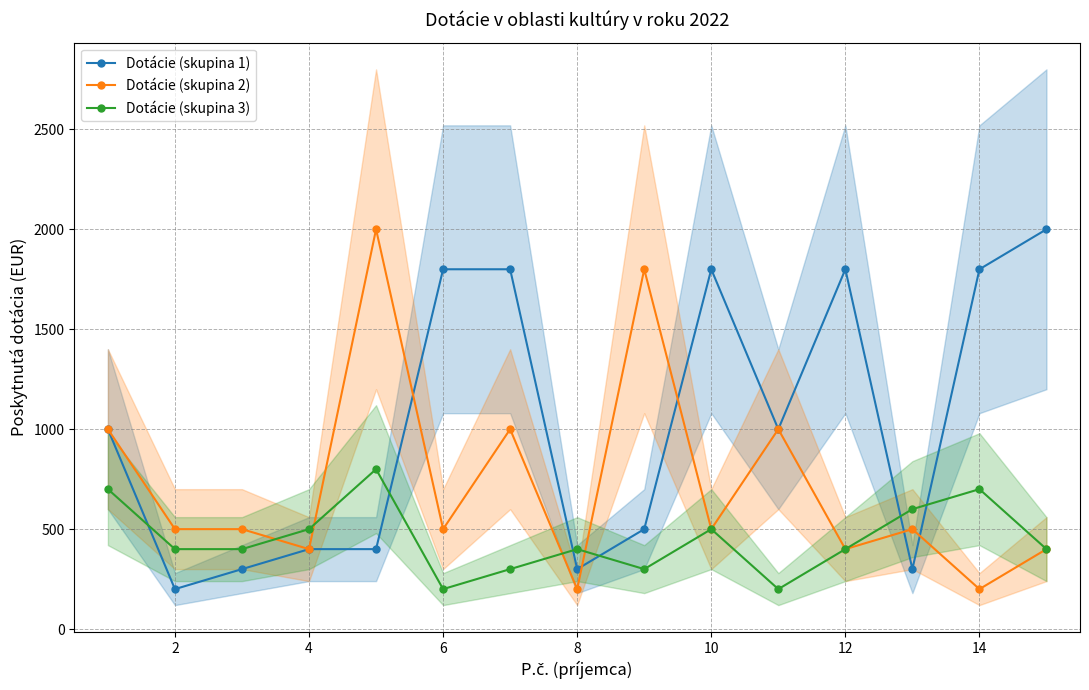

Reading left to right, what are all the values shown in this chart?

Dotácie (skupina 1): 1000	200	300	400	400	1800	1800	300	500	1800	1000	1800	300	1800	2000
Dotácie (skupina 2): 1000	500	500	400	2000	500	1000	200	1800	500	1000	400	500	200	400
Dotácie (skupina 3): 700	400	400	500	800	200	300	400	300	500	200	400	600	700	400